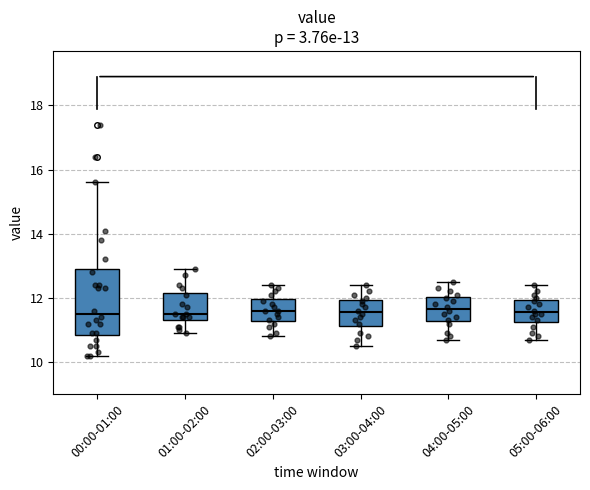

Which box is the tallest, from its lower edge to its upper edge?

00:00-01:00